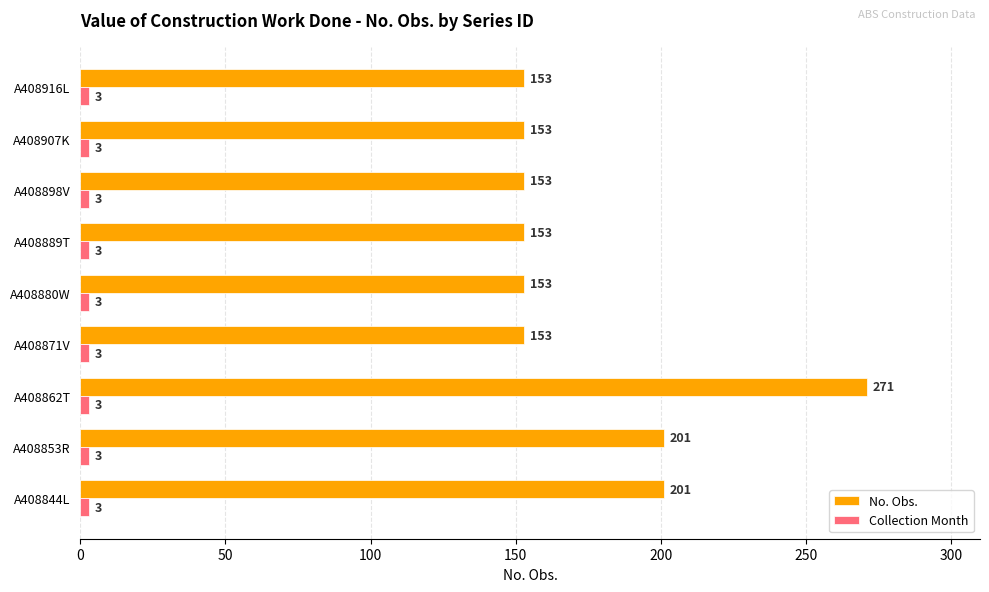

Is it true that No. Obs. equals 153 at A408889T?

True